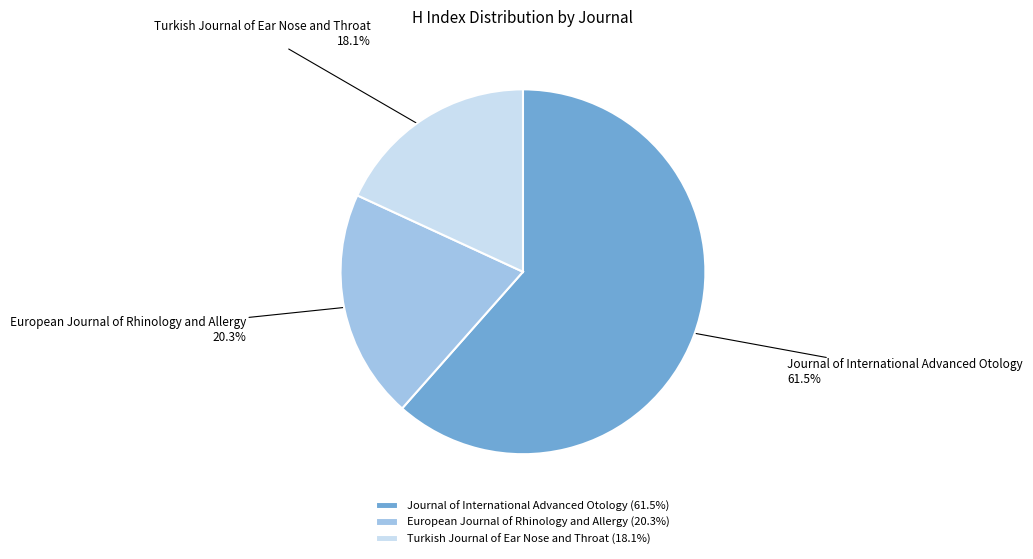

Count the number of slices in the pie.

3